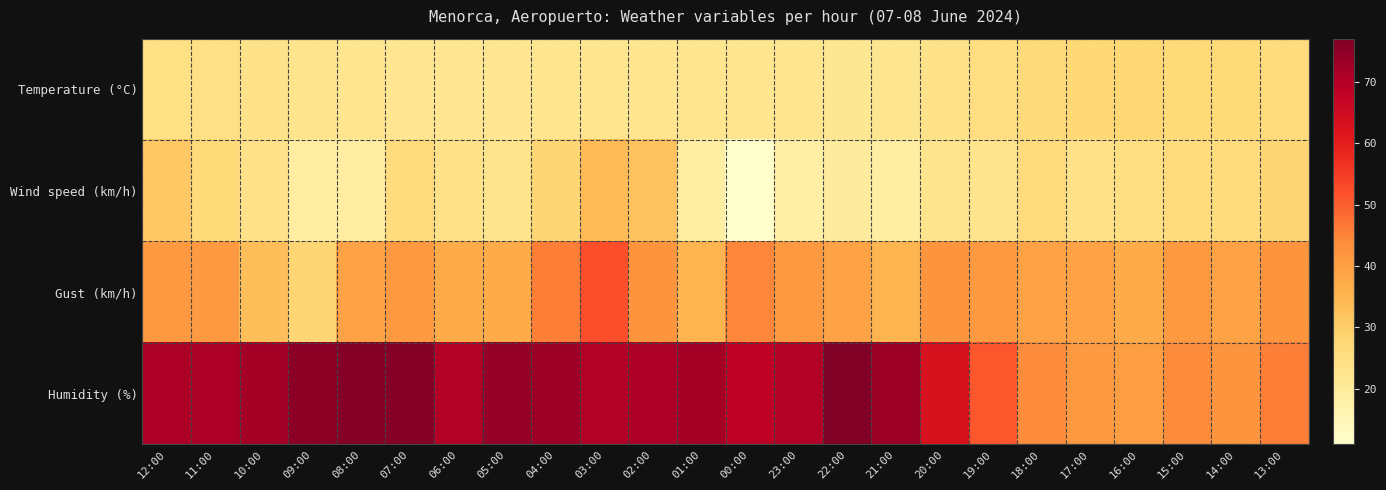

What is the total value across all series at 09:00?

145.0